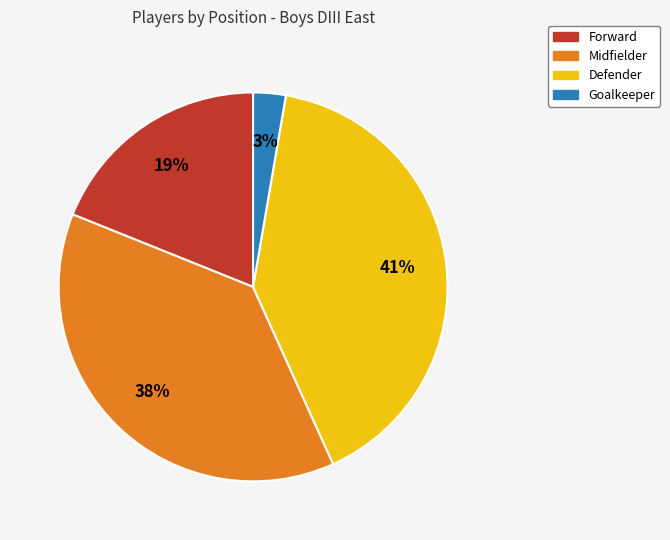

Between Midfielder and Goalkeeper, which is larger?

Midfielder